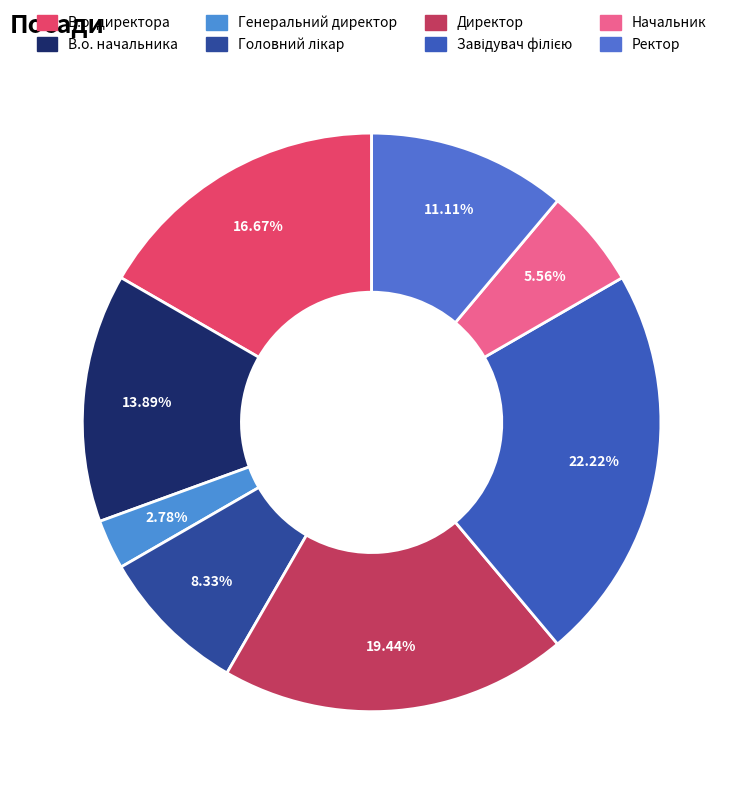

True or false: Ректор accounts for 16% of the total.

False